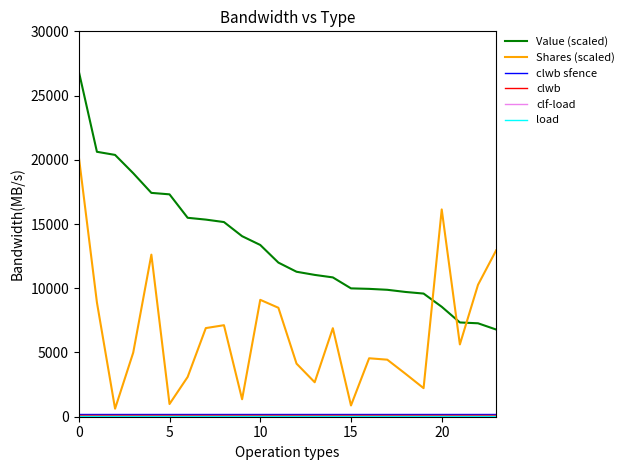

After their last crossing, which series has the higher values: Value (scaled) or Shares (scaled)?

Shares (scaled)